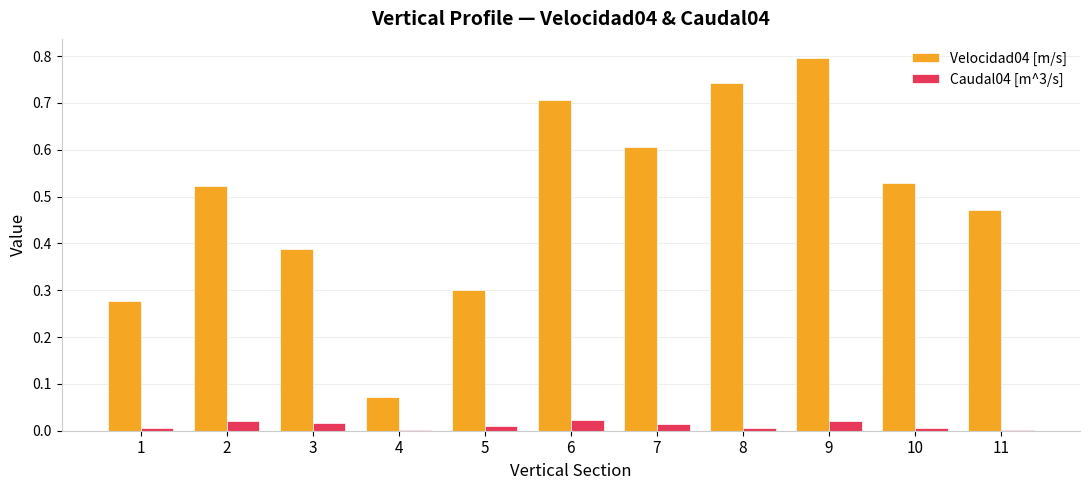

What is the maximum value shown in the chart?

0.8